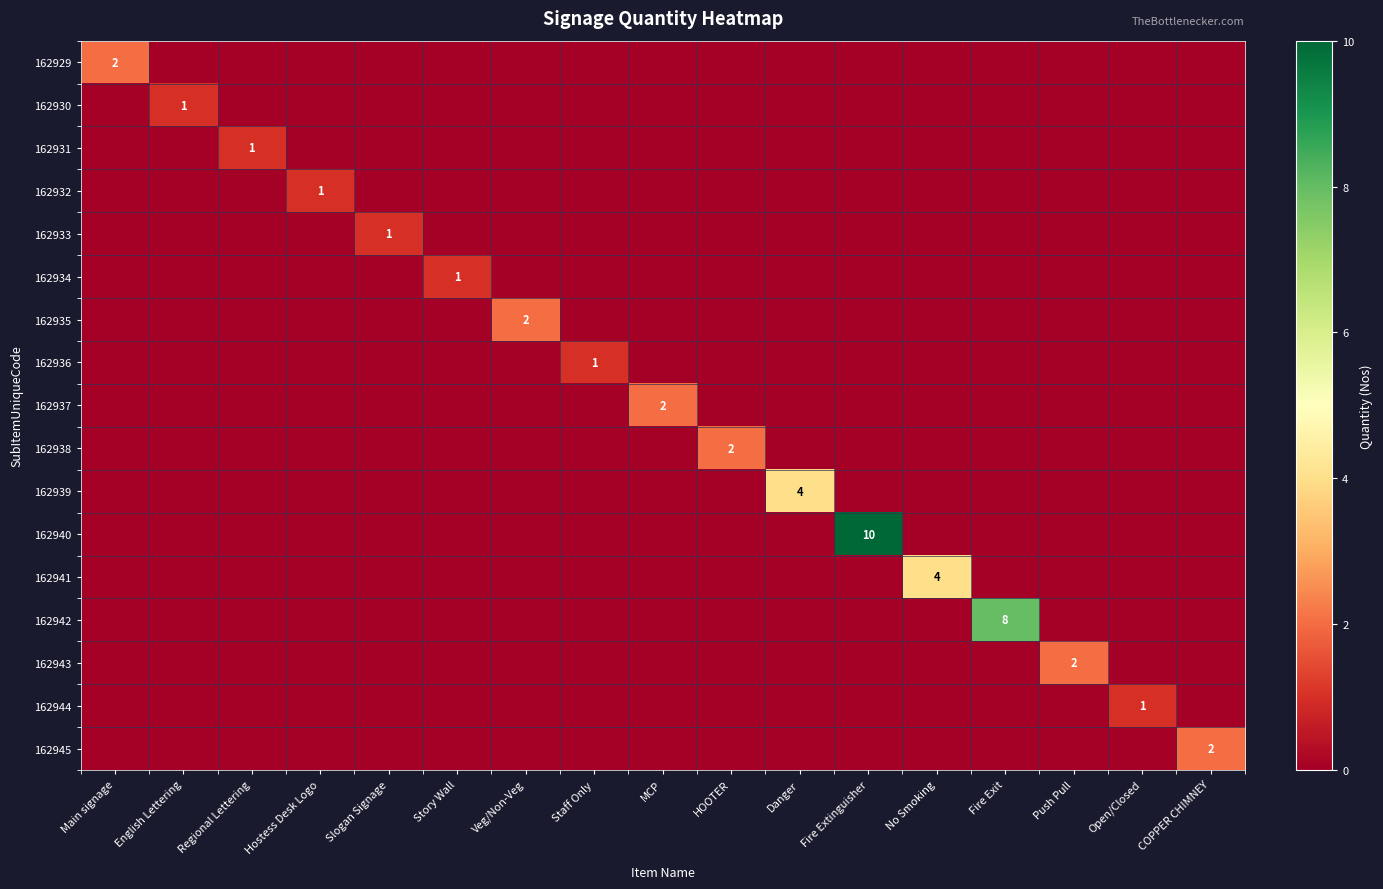

Is it true that 162935 equals 1 at Veg/Non-Veg?

False